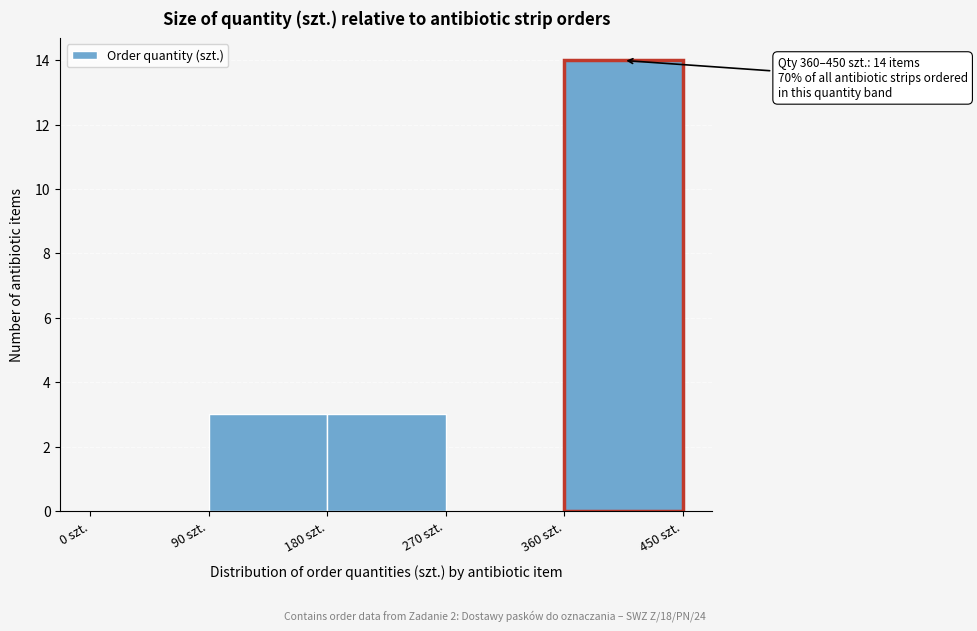

Which range on the x-axis has the tallest bar?

360 to 450